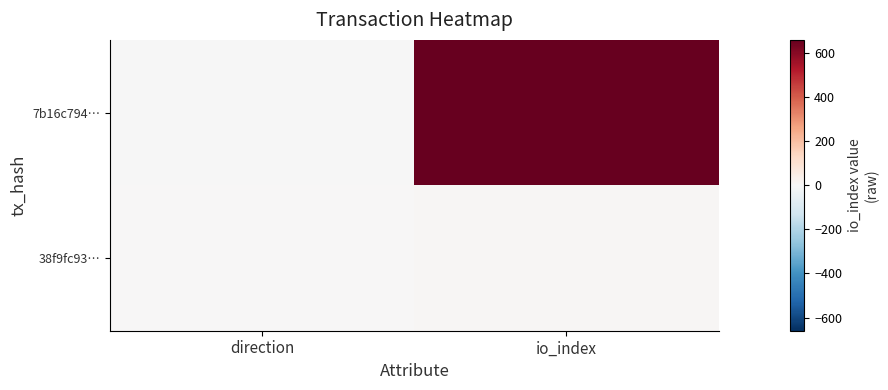

At how many categories does at least one series exceed 172?

1